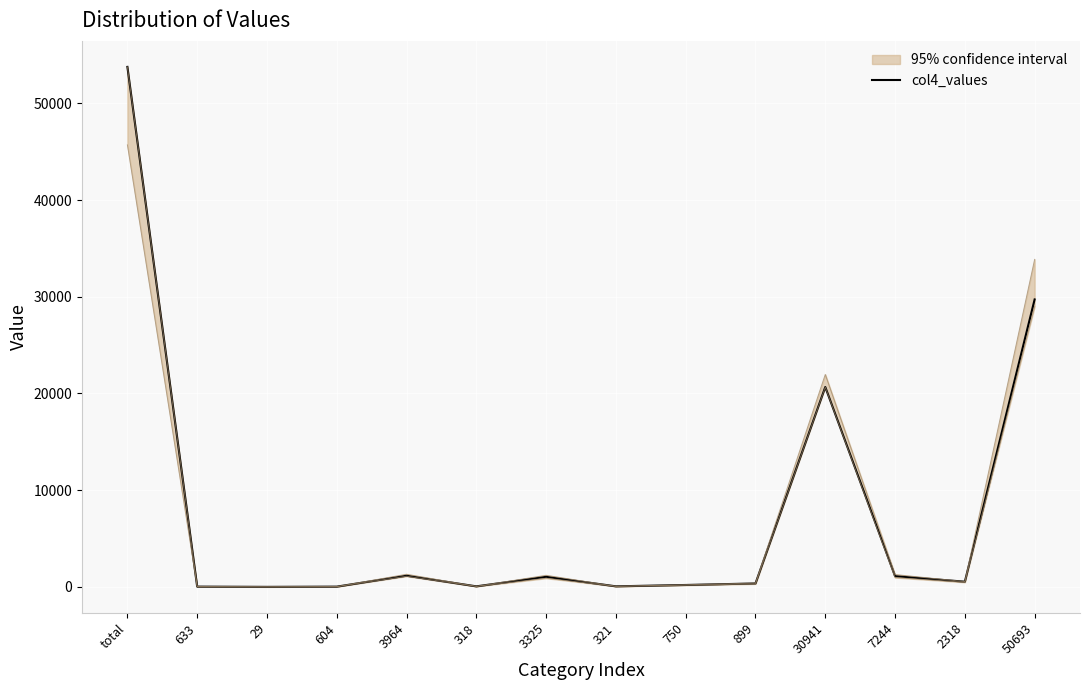

What is the minimum value shown in the chart?

2